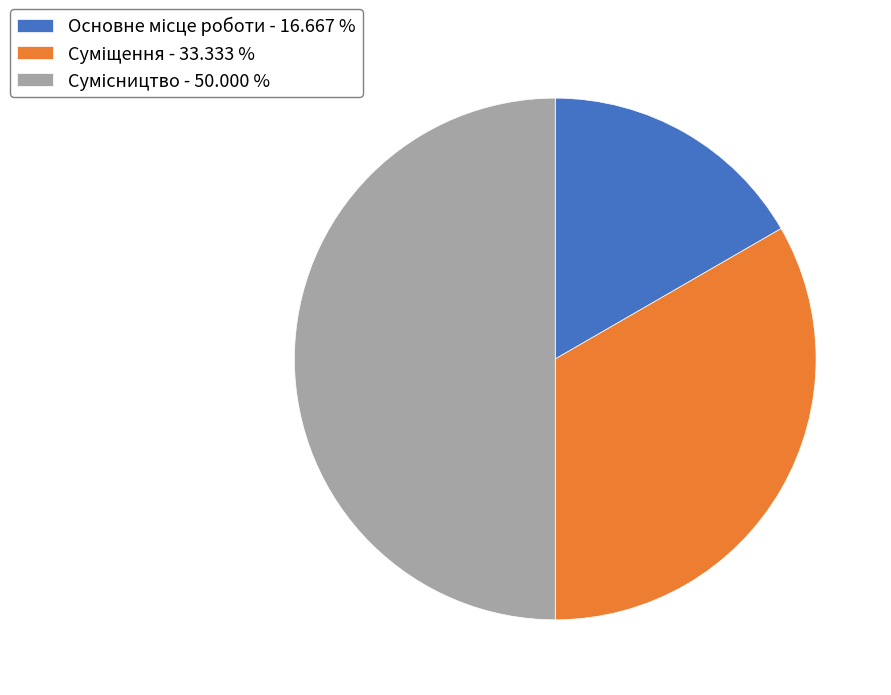

How many segments does this pie chart have?

3